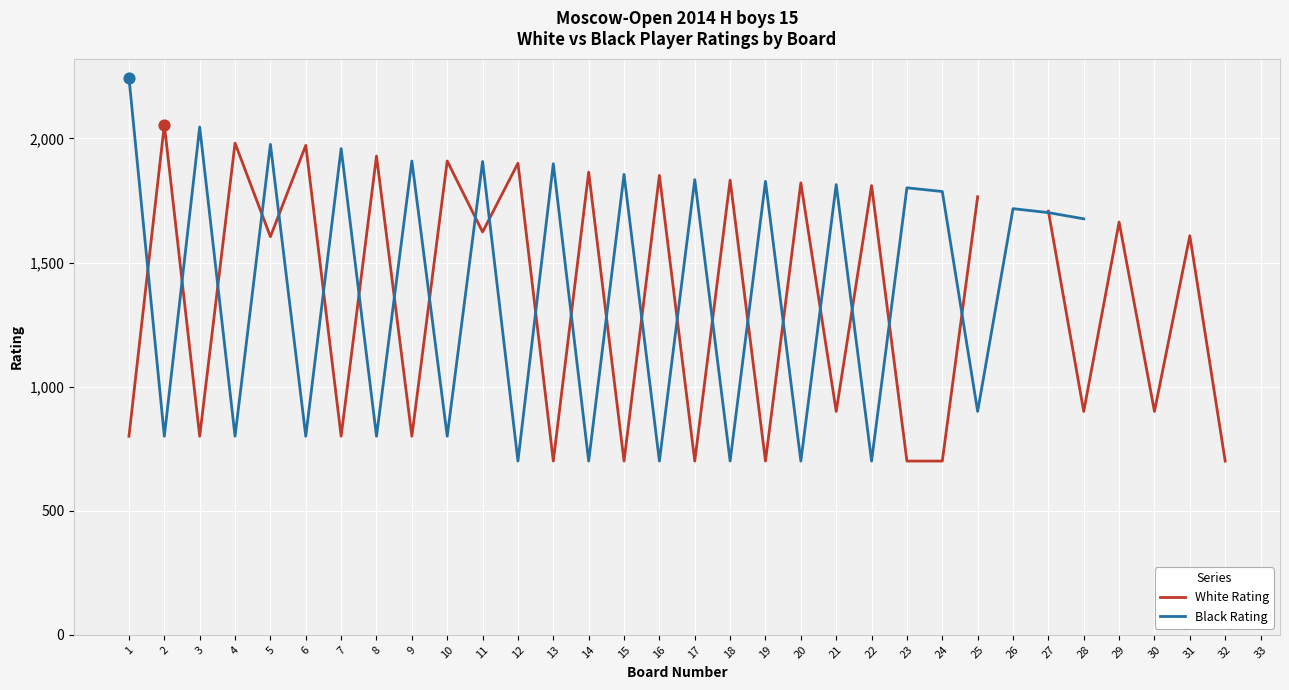

Is the value of White Rating at 19 greater than the value of Black Rating at 29?

No